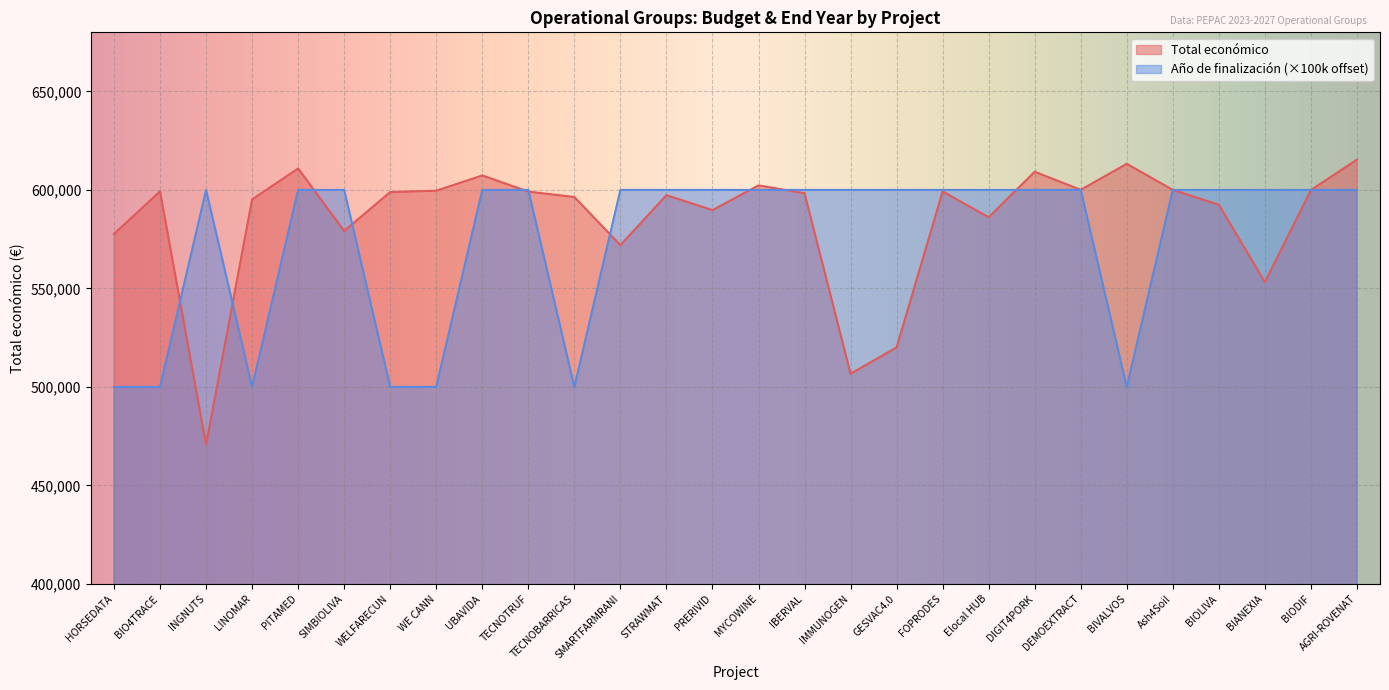

At how many categories does at least one series exceed 577698?

27